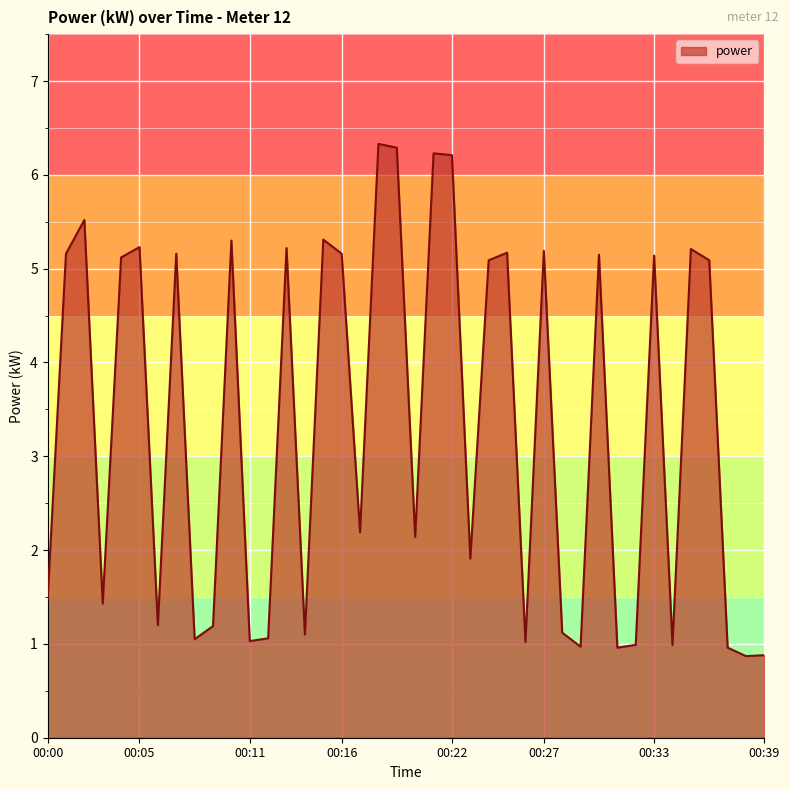

What is the greatest value displayed?

6.3